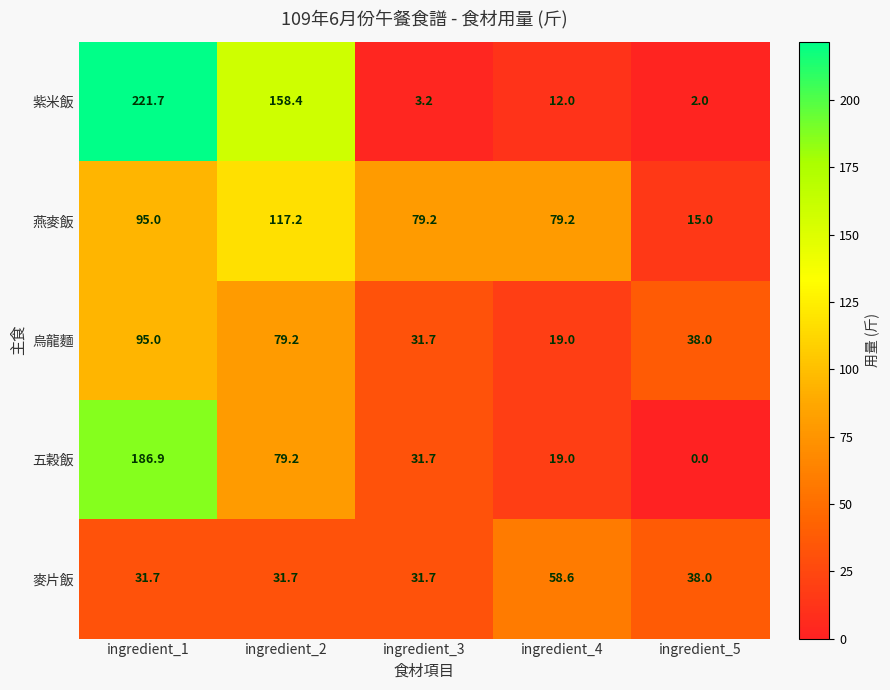

The 烏龍麵 series shows 12.8 at ingredient_4. True or false?

False